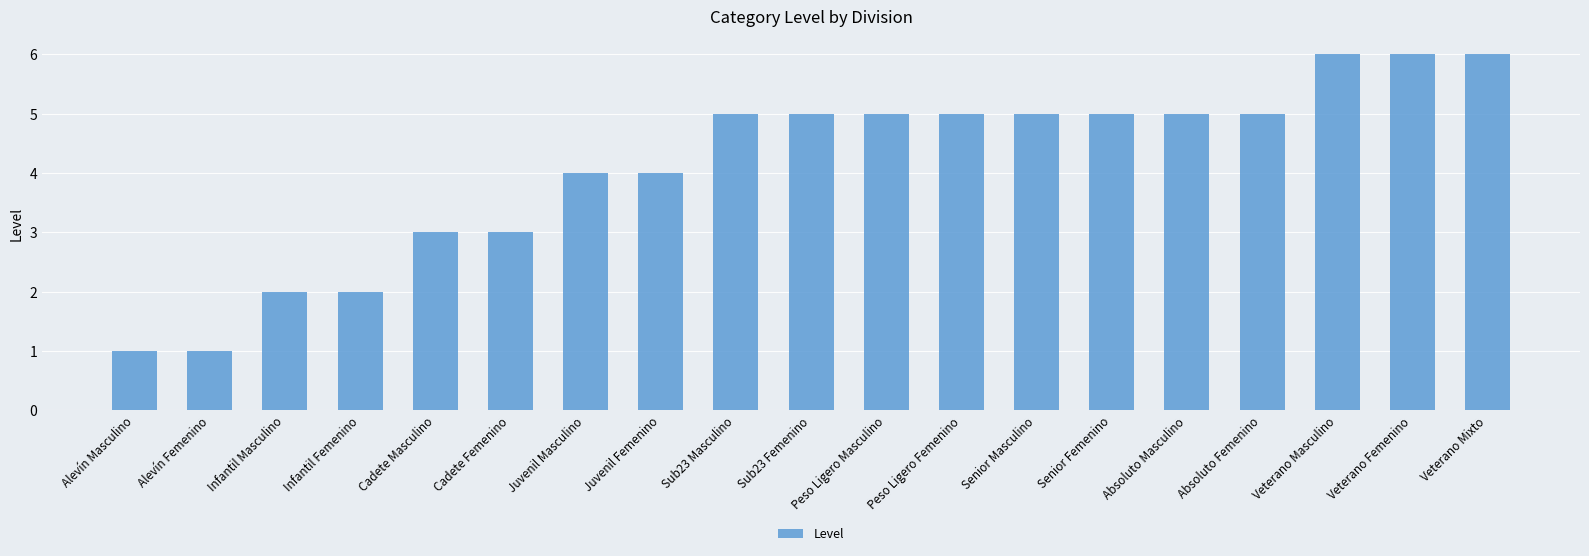

Between Veterano Masculino and Peso Ligero Femenino, which is larger?

Veterano Masculino